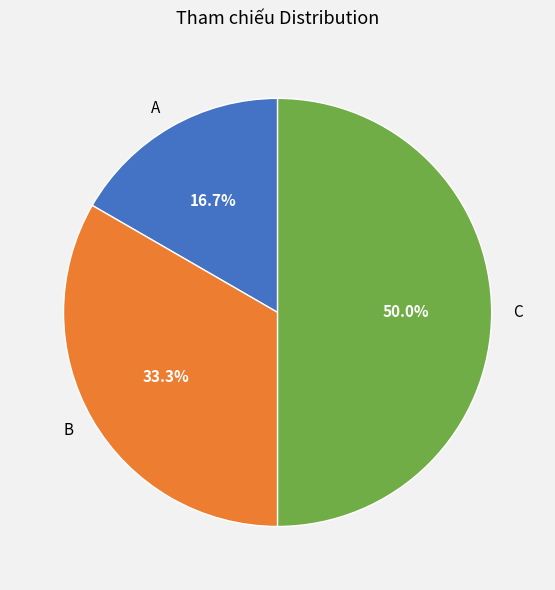

Which slice is the largest?

C